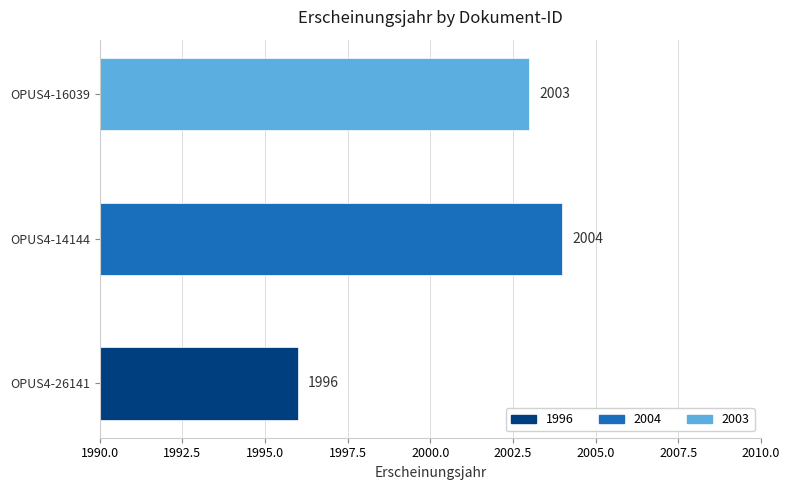

At which label is the value closest to 2000?

OPUS4-16039